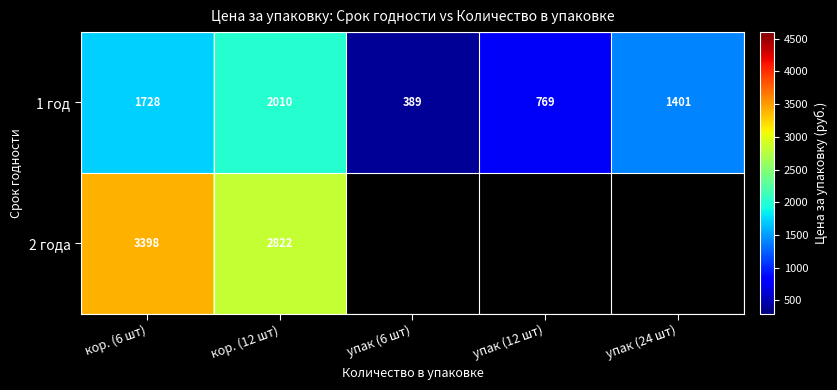

Rank the categories by 1 год value from highest to lowest.

кор. (12 шт), кор. (6 шт), упак (24 шт), упак (12 шт), упак (6 шт)